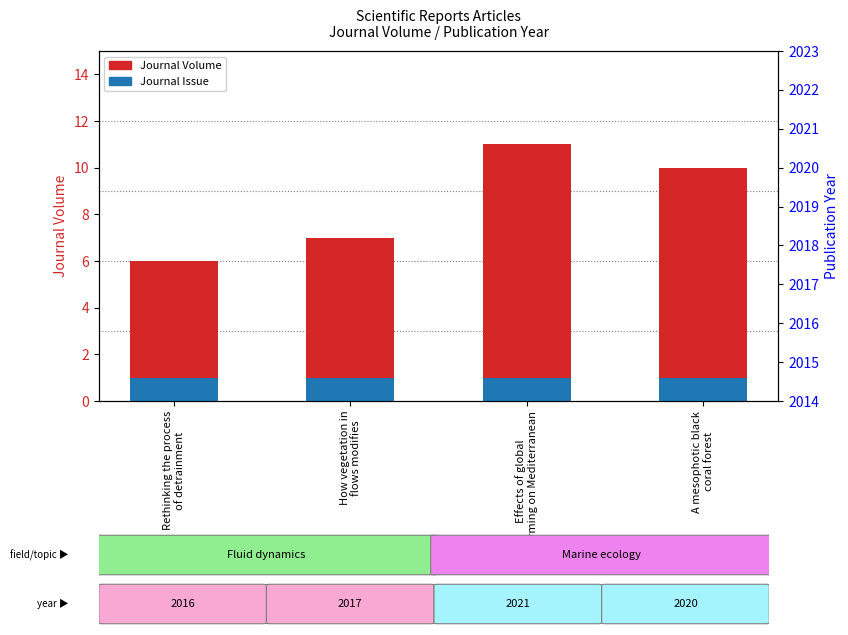

What is the maximum value for Journal Issue?

1